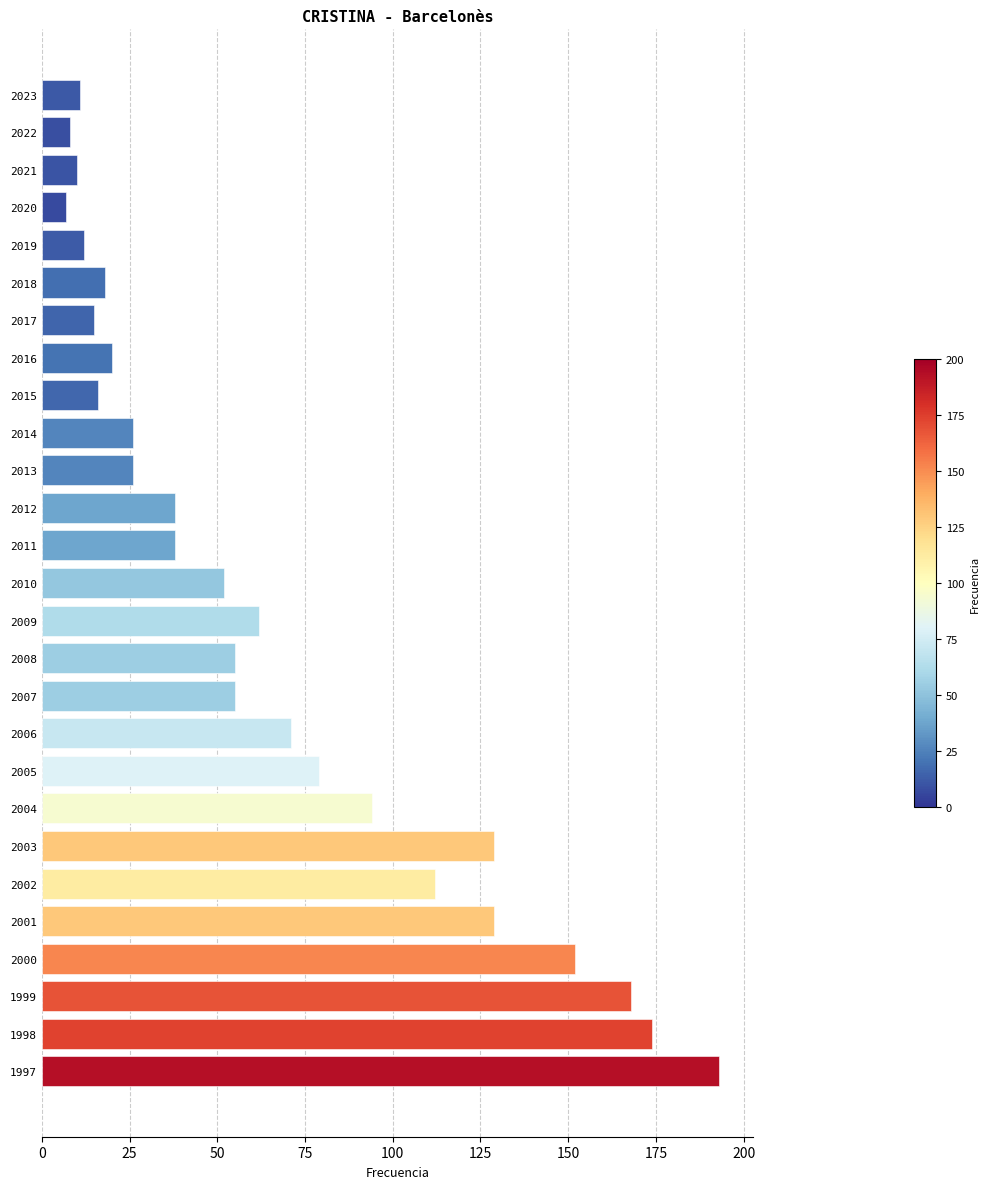

At which label is the value closest to 100?

2004